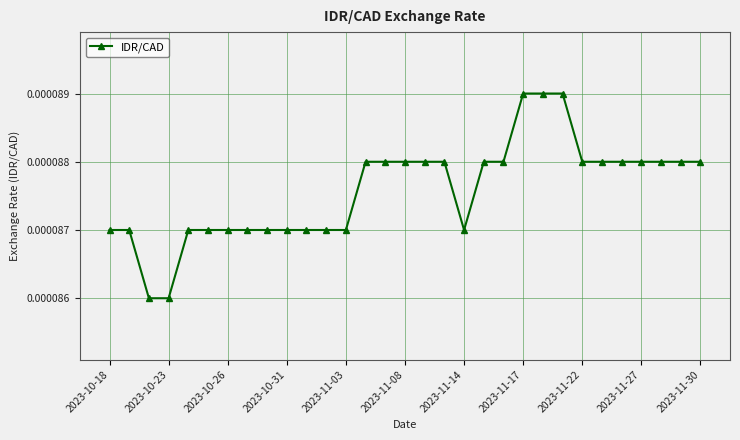

How many values are between 0 and 1?

31